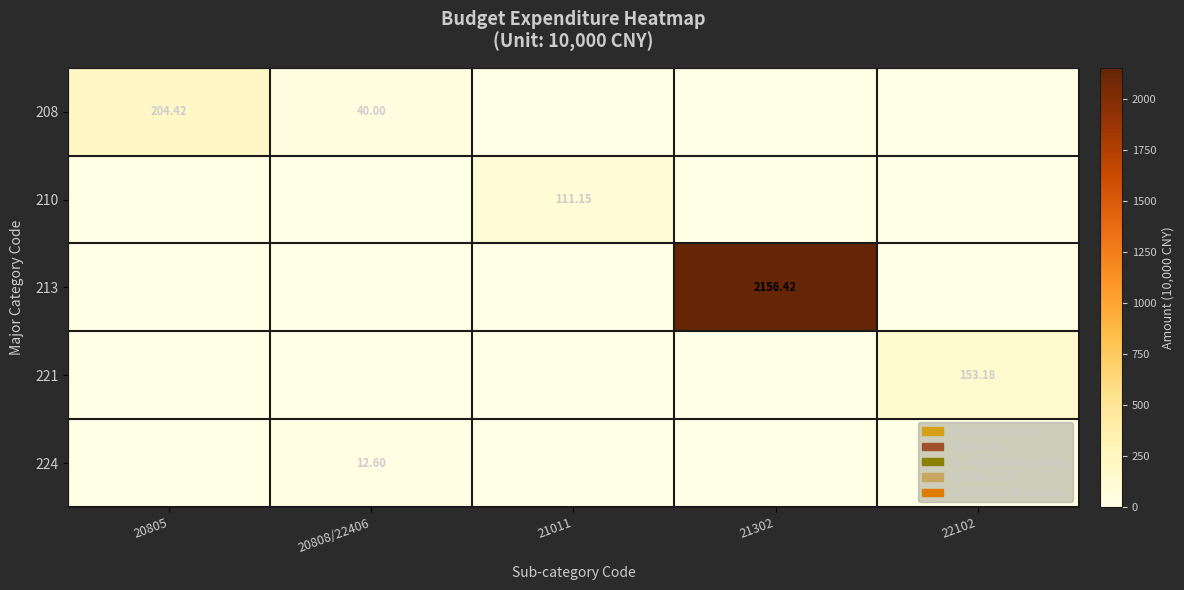

What is the difference between the second highest and minimum values in the 208 series?

40.0